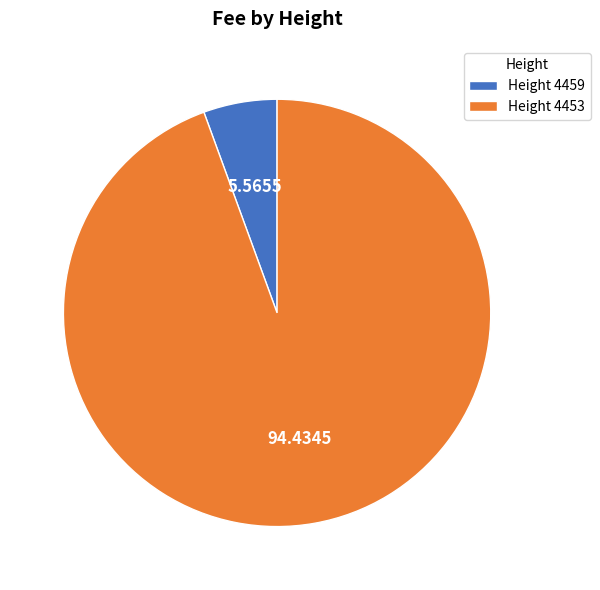

Which category accounts for the majority?

Height 4453